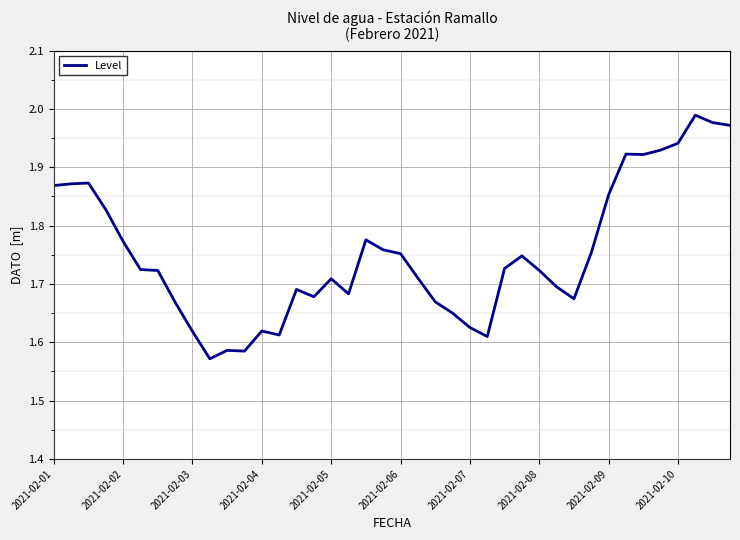

Is this an area chart (filled region under the line)?

No